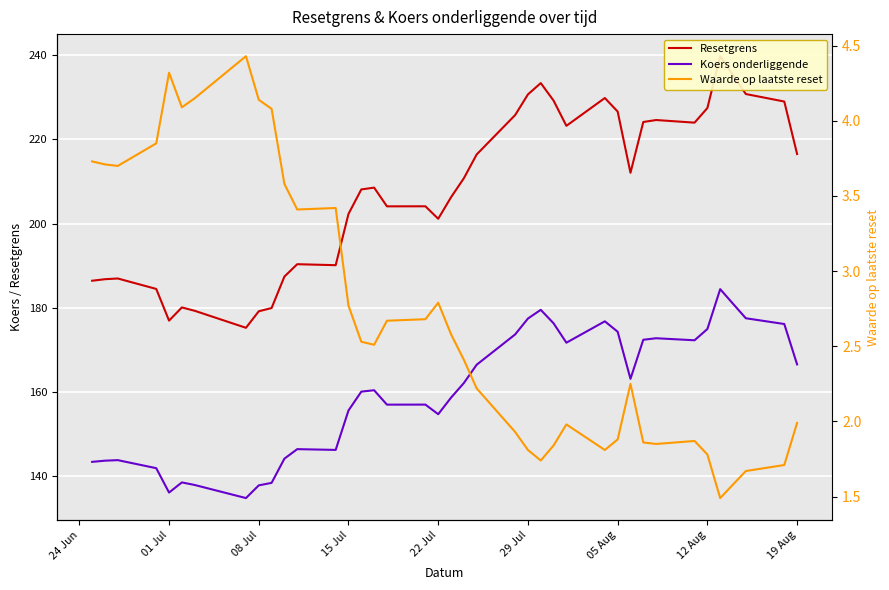

How many categories are shown in the chart?

39